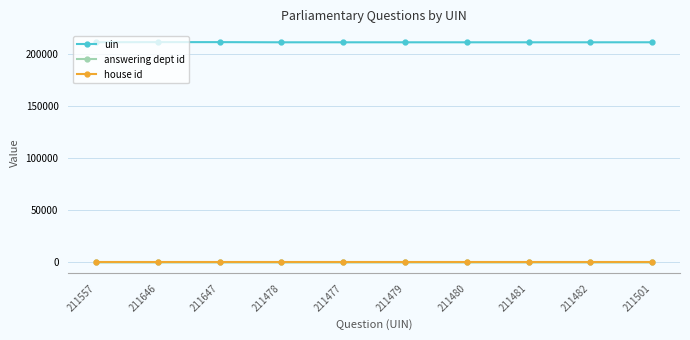

True or false: answering dept id and uin cross at least once.

False